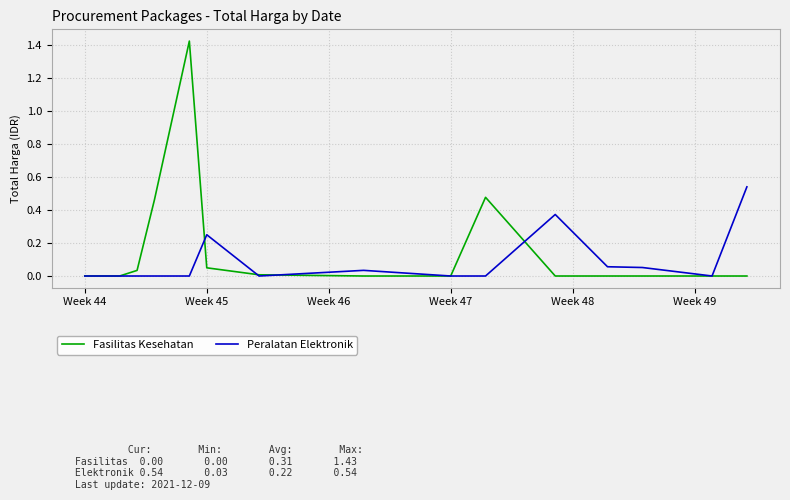

True or false: Fasilitas Kesehatan and Peralatan Elektronik cross at least once.

True